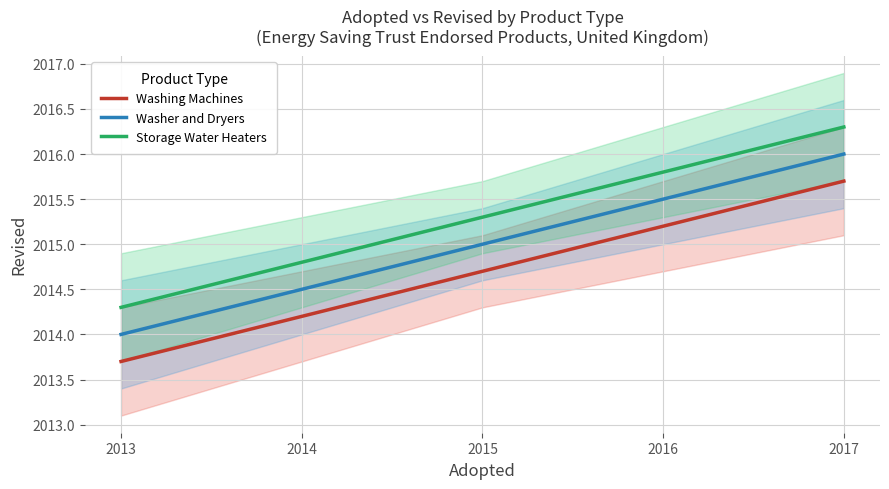

List the series in order of their peak value, lowest first.

Washing Machines, Washer and Dryers, Storage Water Heaters